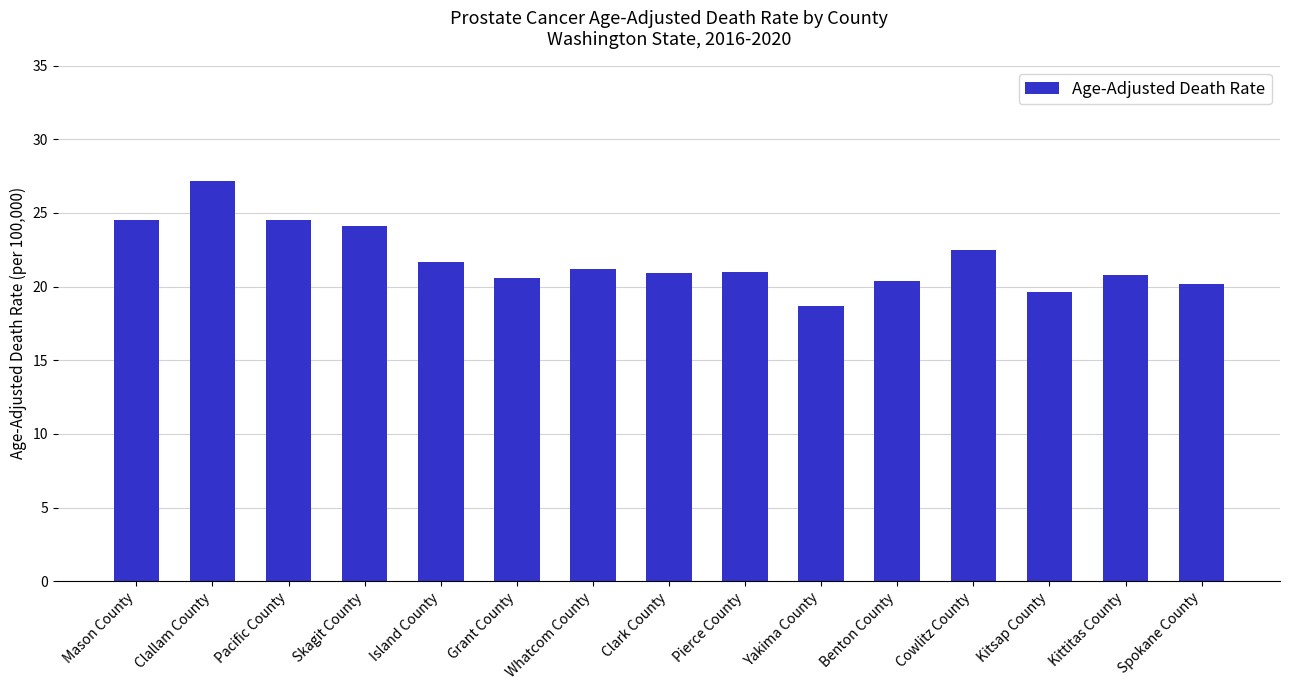

True or false: the data shows 36.5 at Grant County.

False